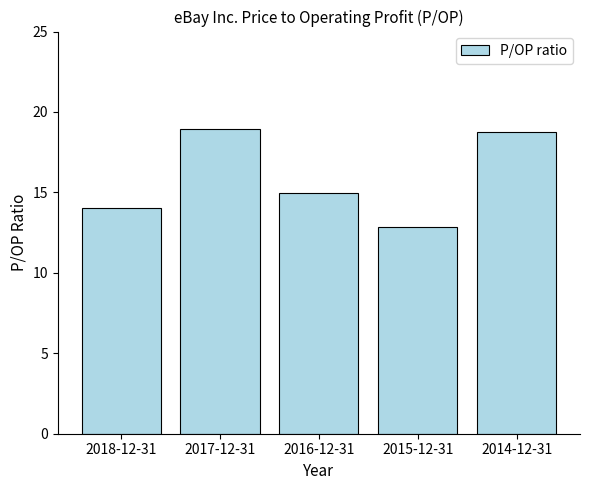

What value does the data have at 2015-12-31?

12.8